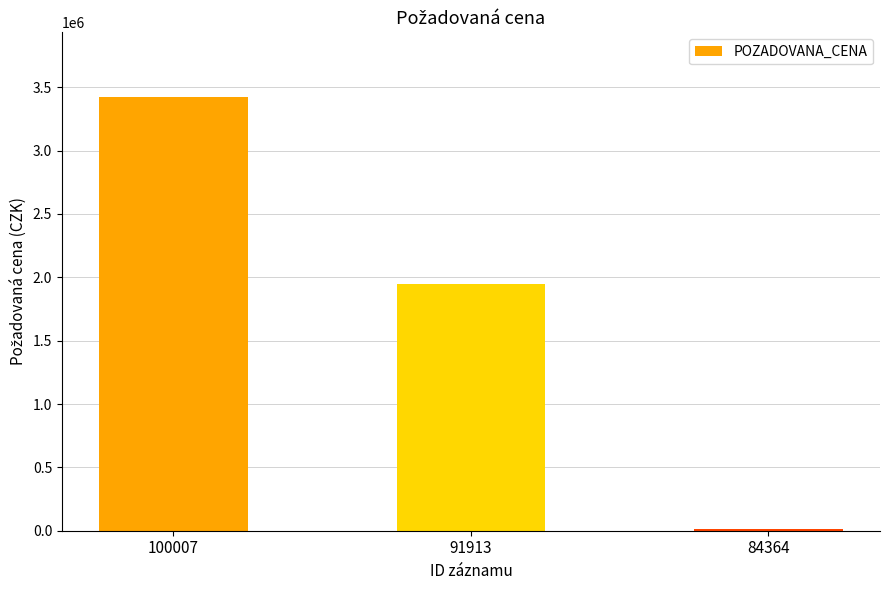

What is the sum of the values at 91913 and 100007?

5370000